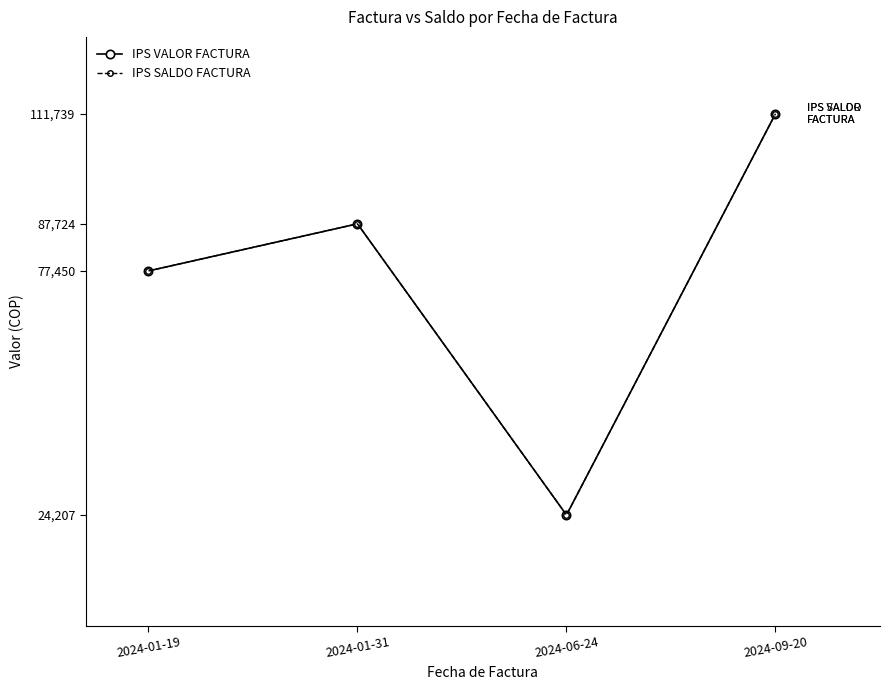

Does the chart have visible grid lines?

No